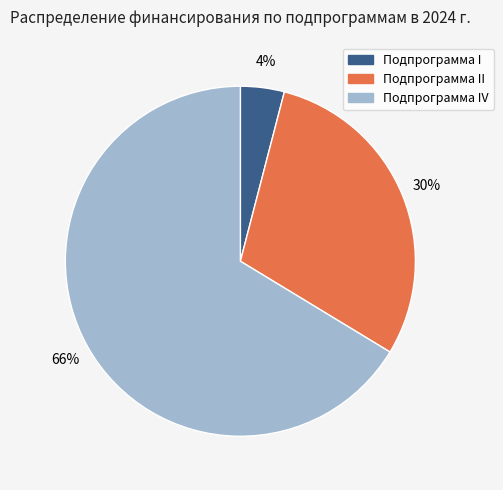

Combined, do Подпрограмма IV and Подпрограмма I account for over 50%?

Yes